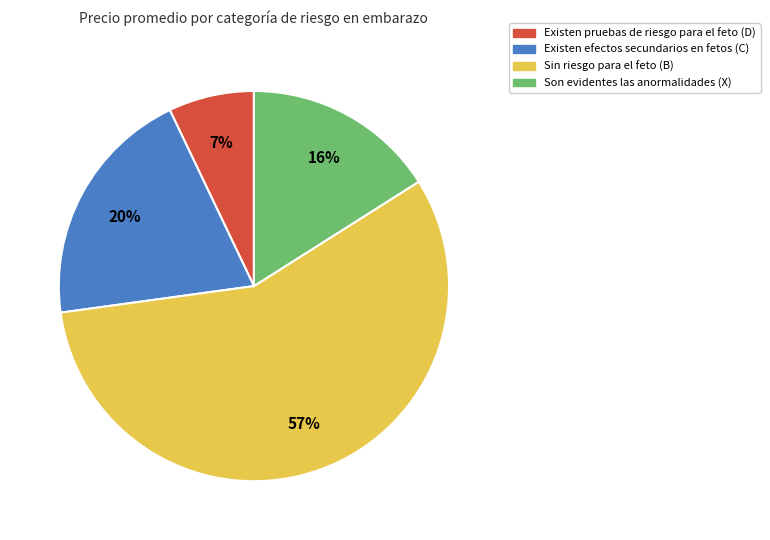

Does any single category account for the majority?

Yes